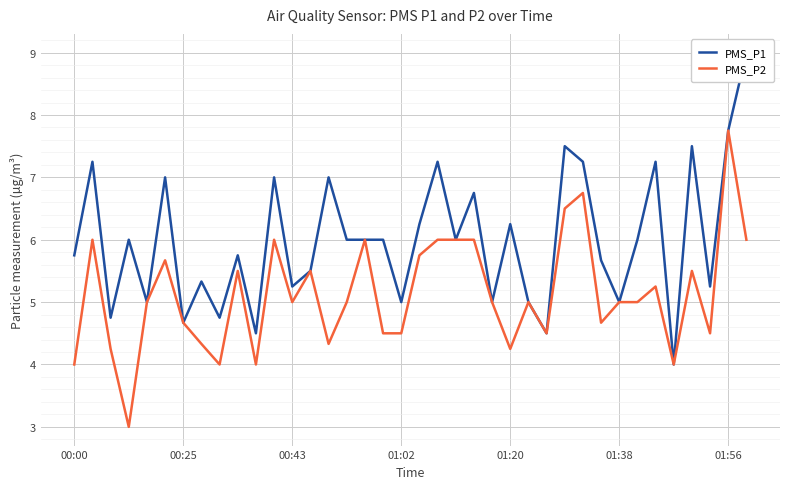

True or false: PMS_P1 and PMS_P2 cross at least once.

False